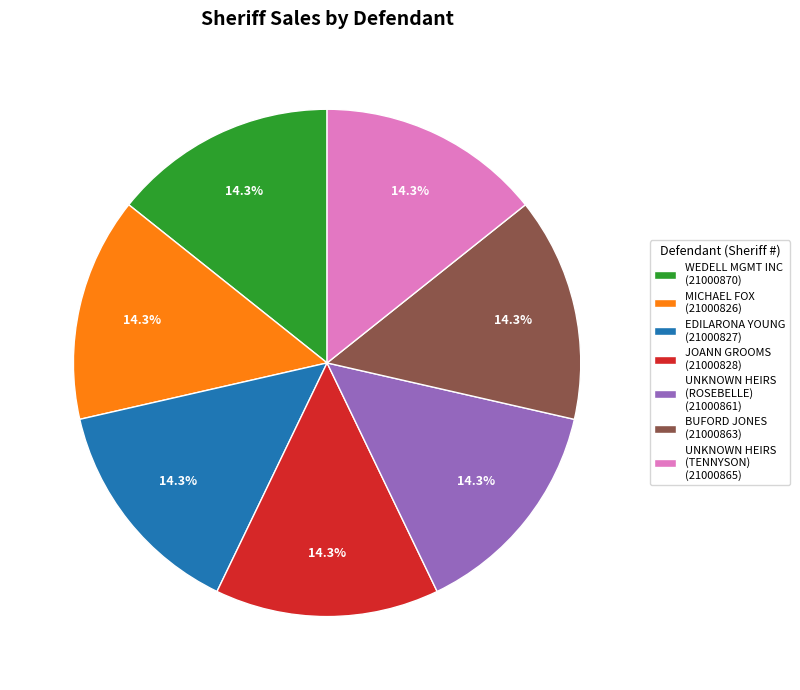

Combined, do UNKNOWN HEIRS (ROSEBELLE) (21000861) and WEDELL MGMT INC (21000870) account for over 50%?

No